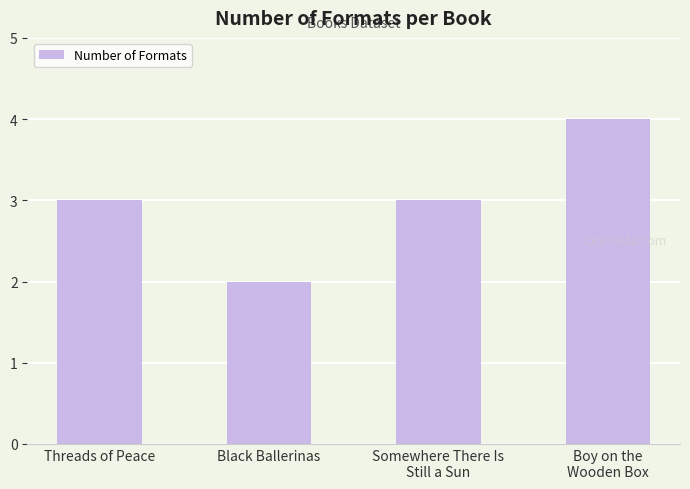

How many distinct data groups are displayed?

1